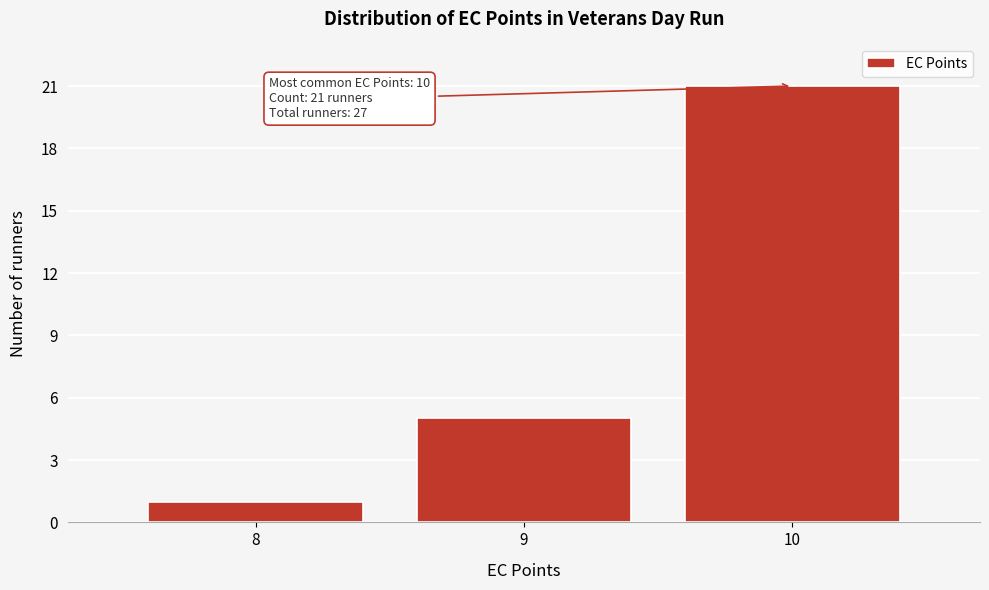

Which range on the x-axis has the tallest bar?

9.5 to 10.5